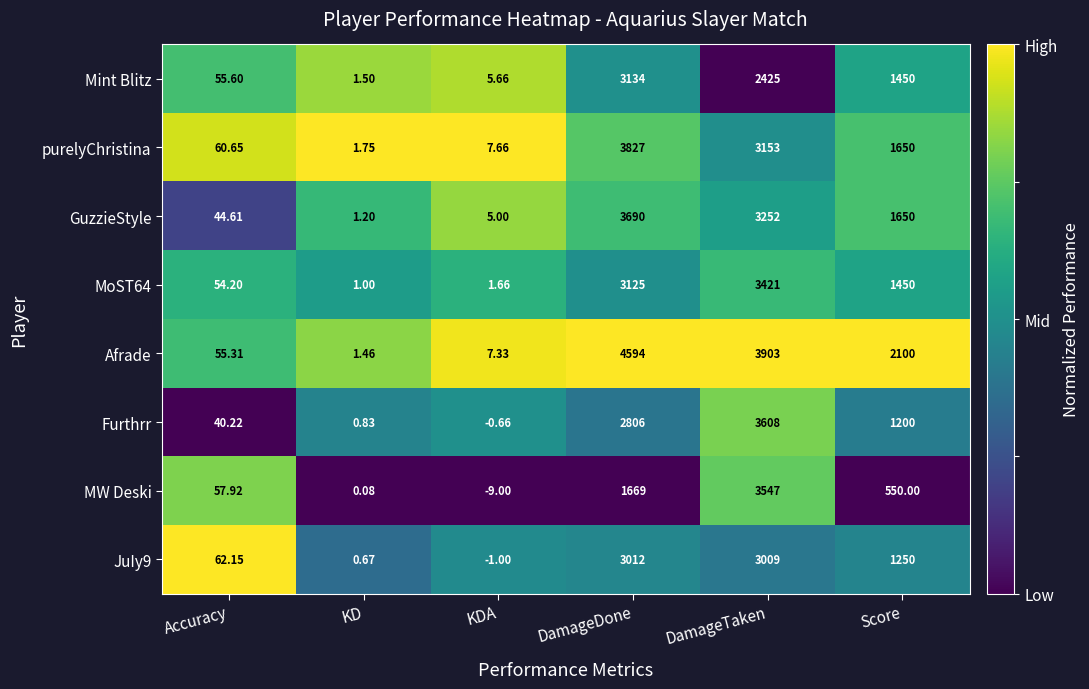

At which label is Furthrr closest to 1803?

Score